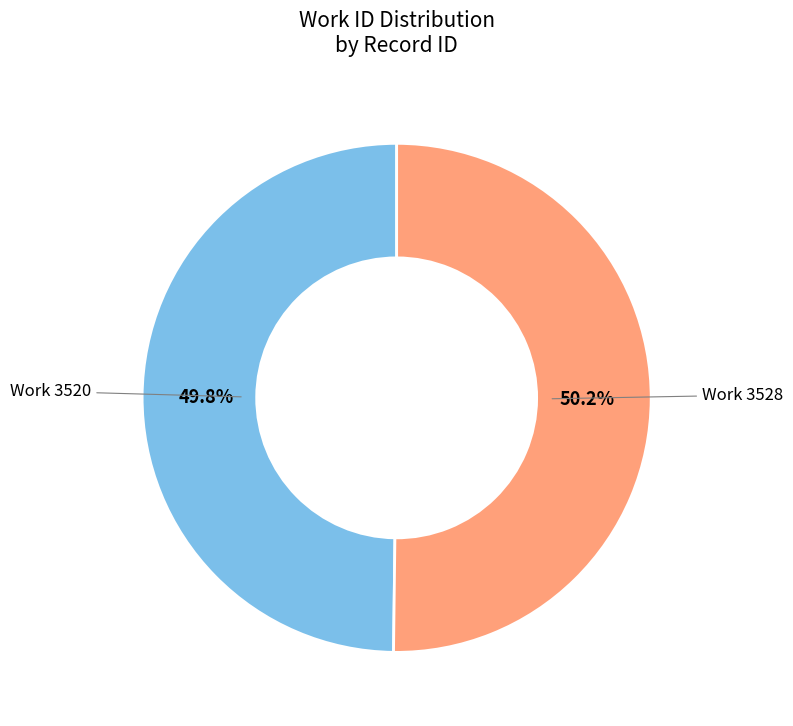

Is there a majority slice in this chart?

Yes